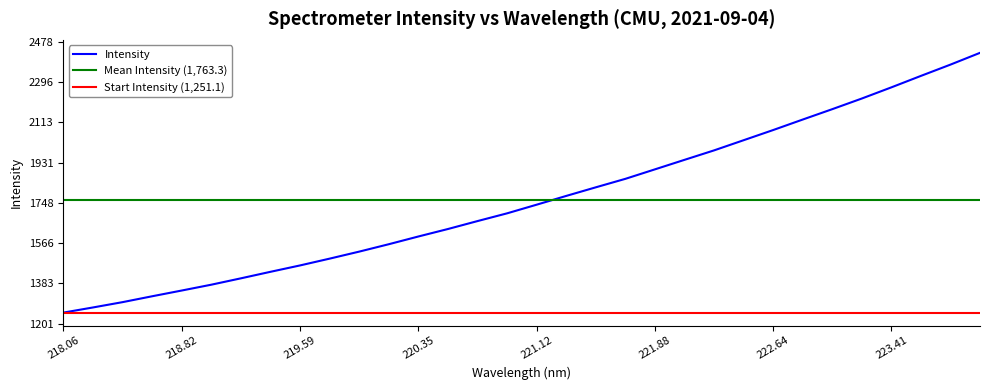

What is the difference between the maximum and second lowest values?

1154.5